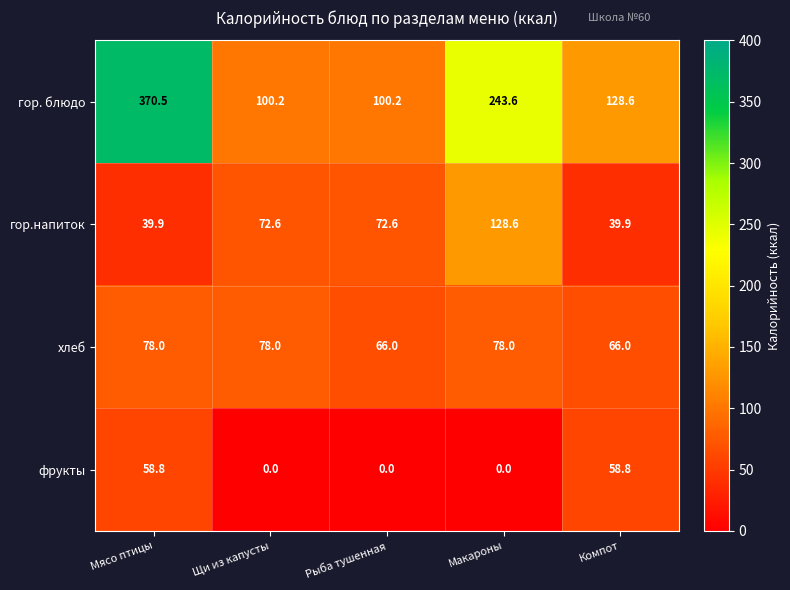

True or false: гор.напиток has a value of 71.6 at Мясо птицы.

False